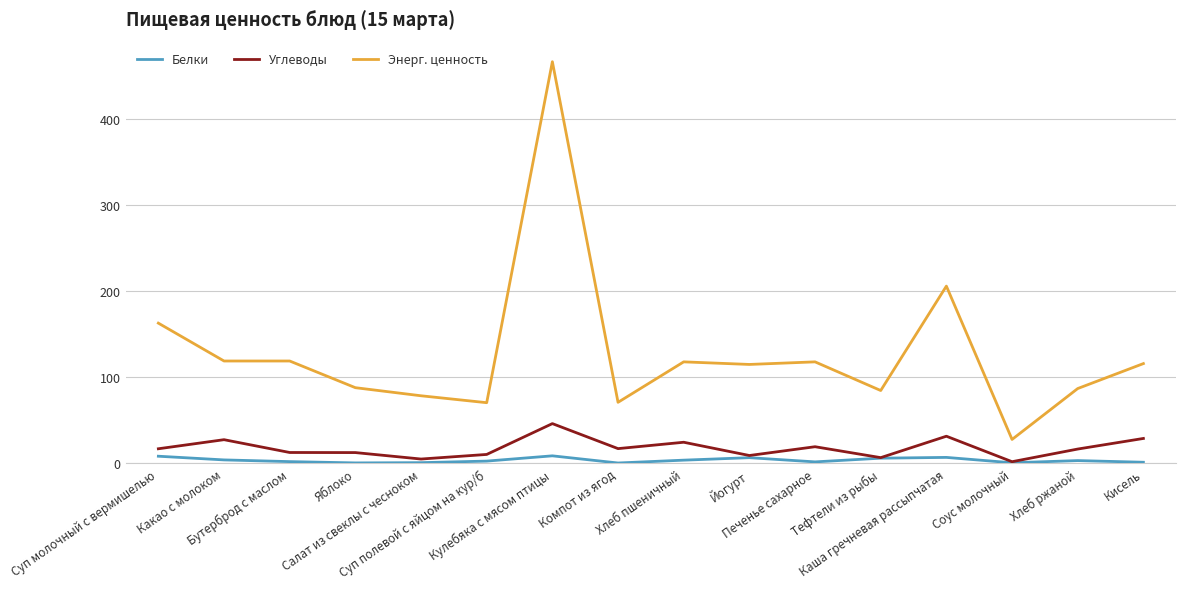

Is the value of Углеводы at Какао с молоком greater than the value of Белки at Кулебяка с мясом птицы?

Yes